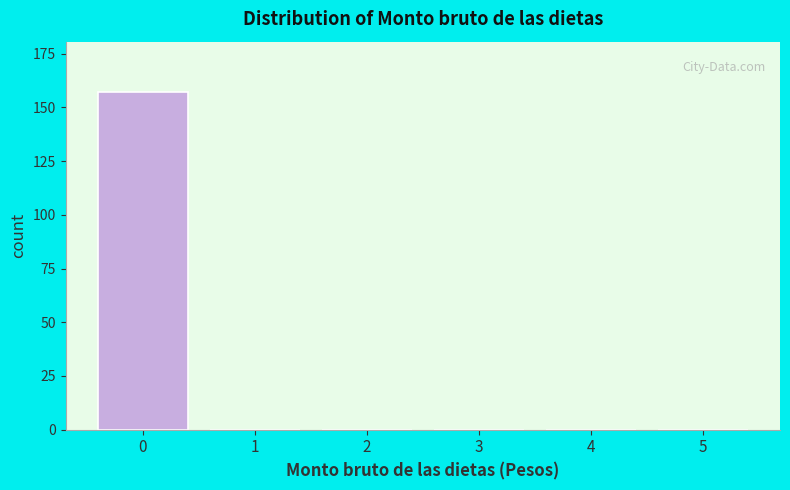

Reading left to right, what are all the values shown in this chart?

0=157	1=0	2=0	3=0	4=0	5=0